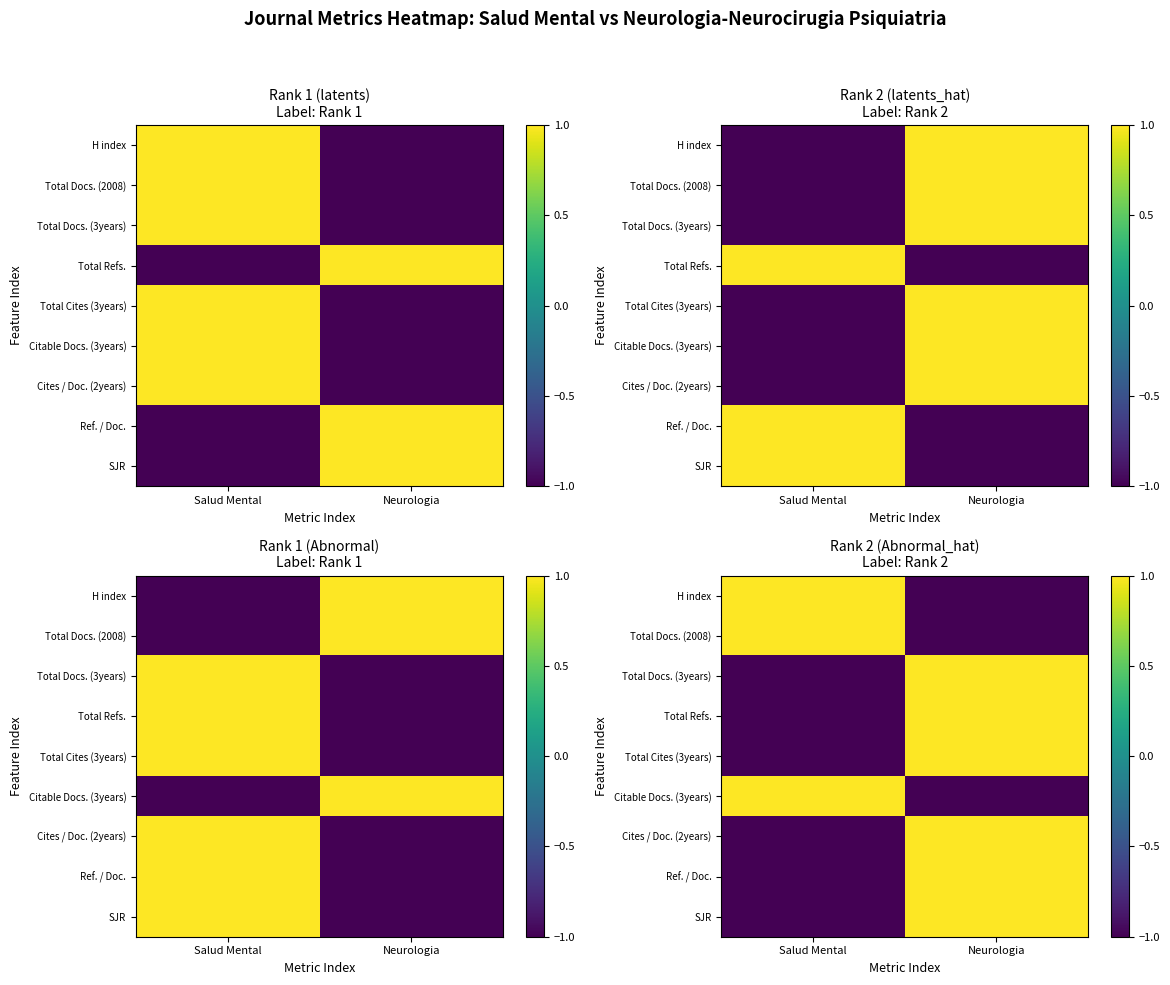

Is the value of Total Docs. (2008) at Salud Mental greater than the value of Ref. / Doc. at Salud Mental?

Yes